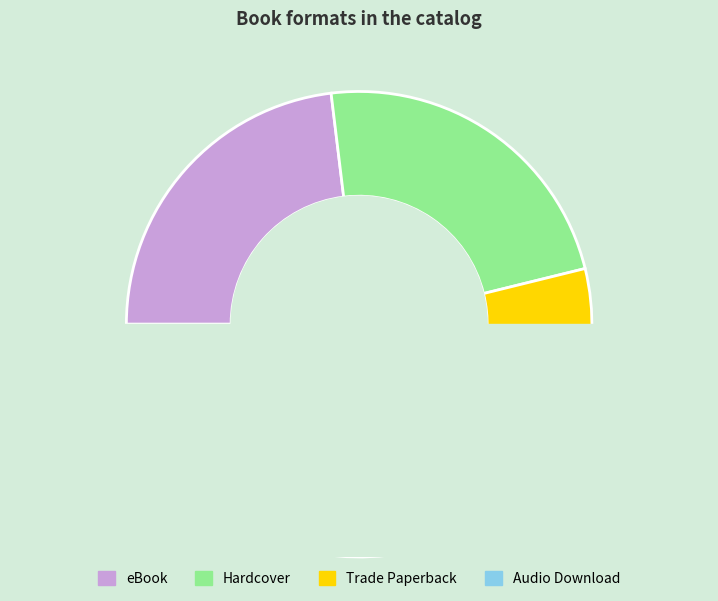

How many slices are in this pie chart?

4